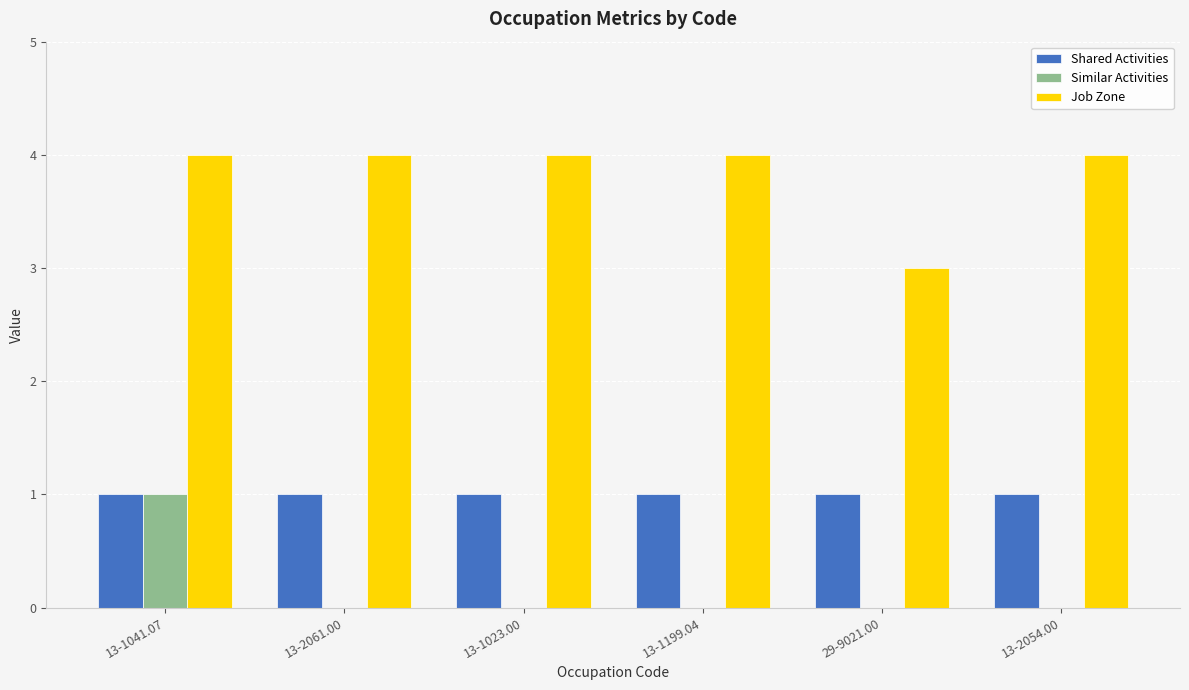

Which category has the highest value in the Similar Activities series?

13-1041.07